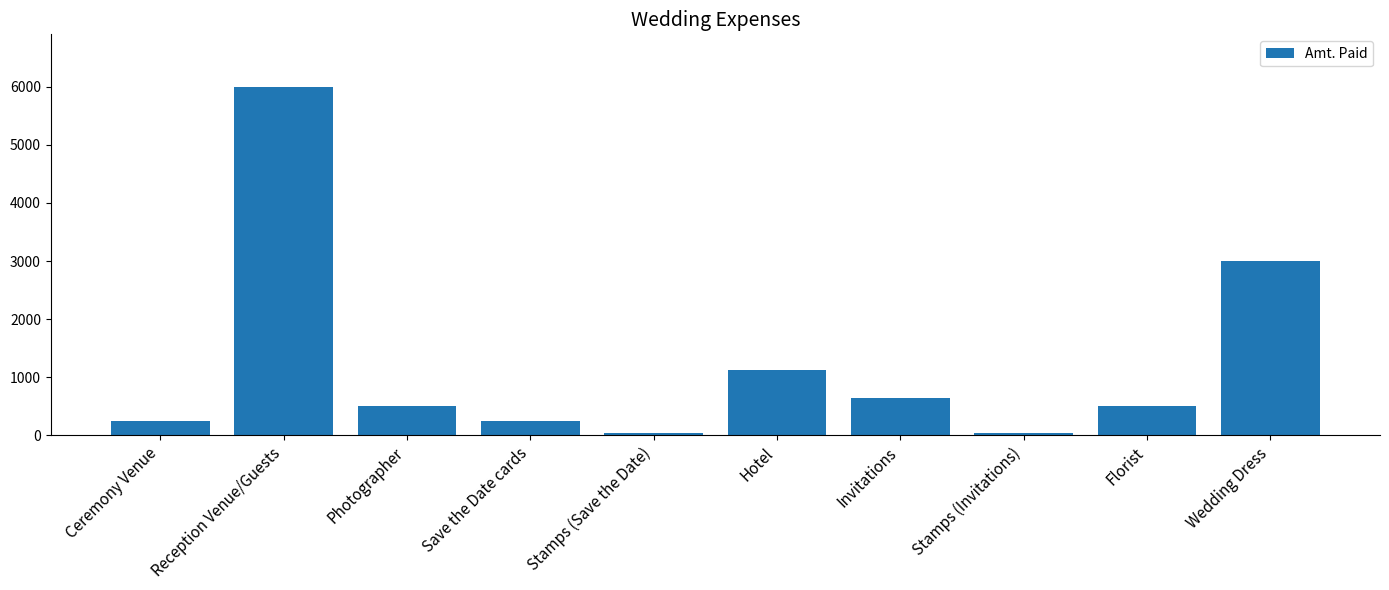

What is the ratio of the value at Wedding Dress to the value at Photographer?

6.0